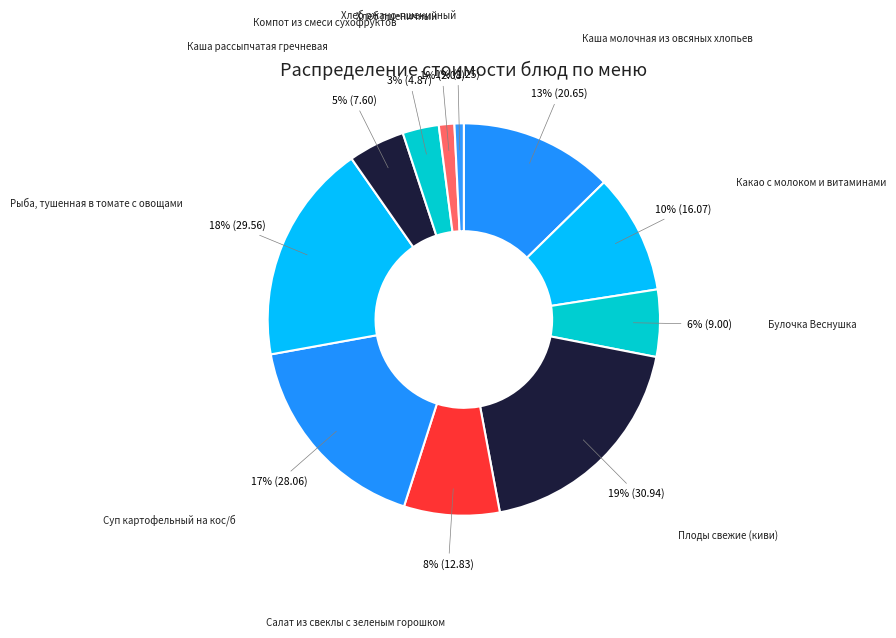

How many slices are in this pie chart?

11